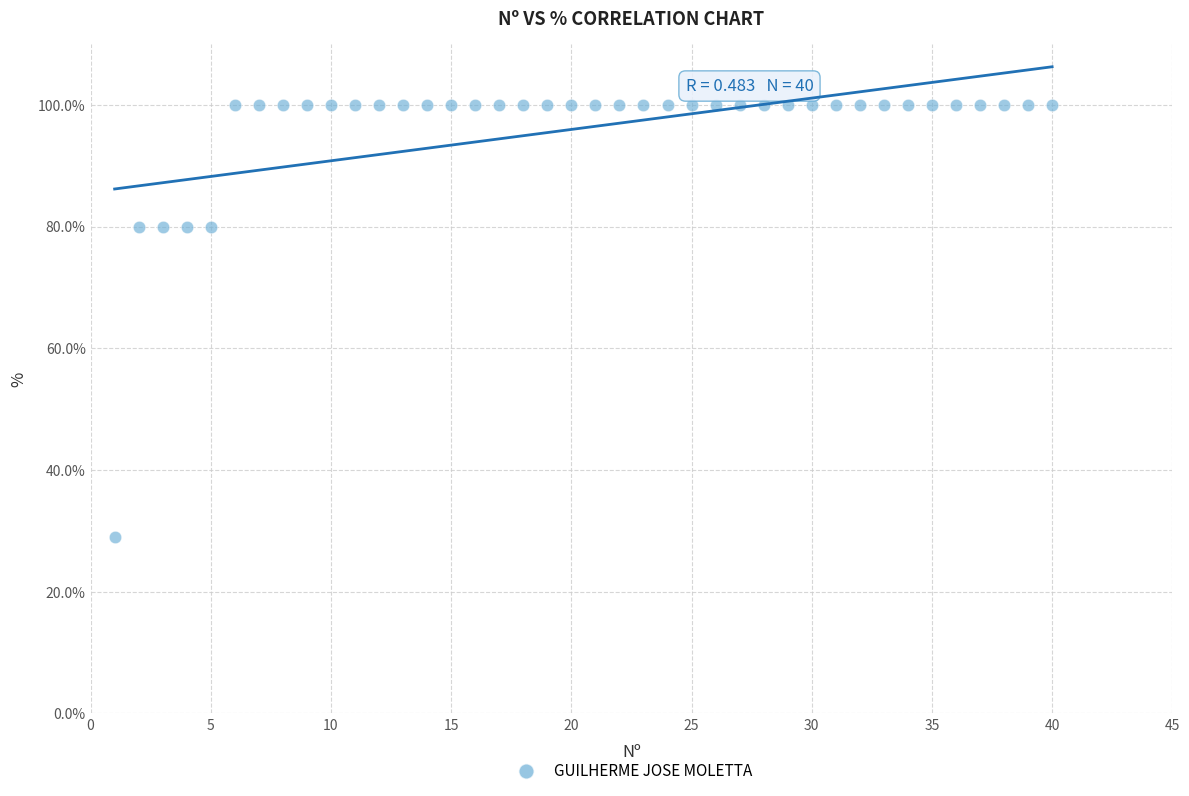

What is the range of X values (max minus min)?

39.0